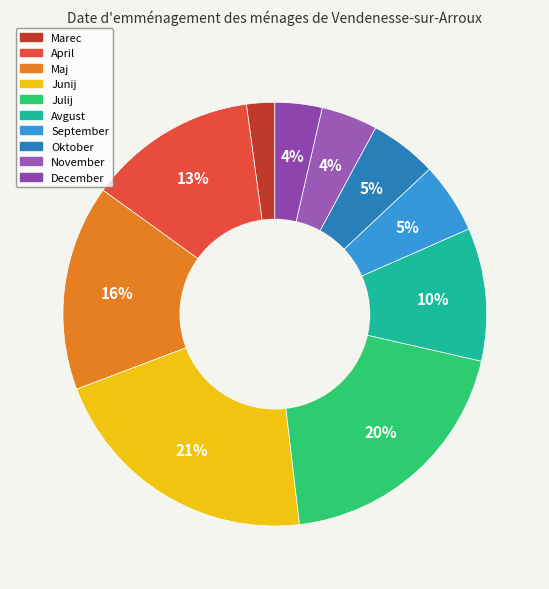

Do December and Junij together represent more than half of the pie?

No